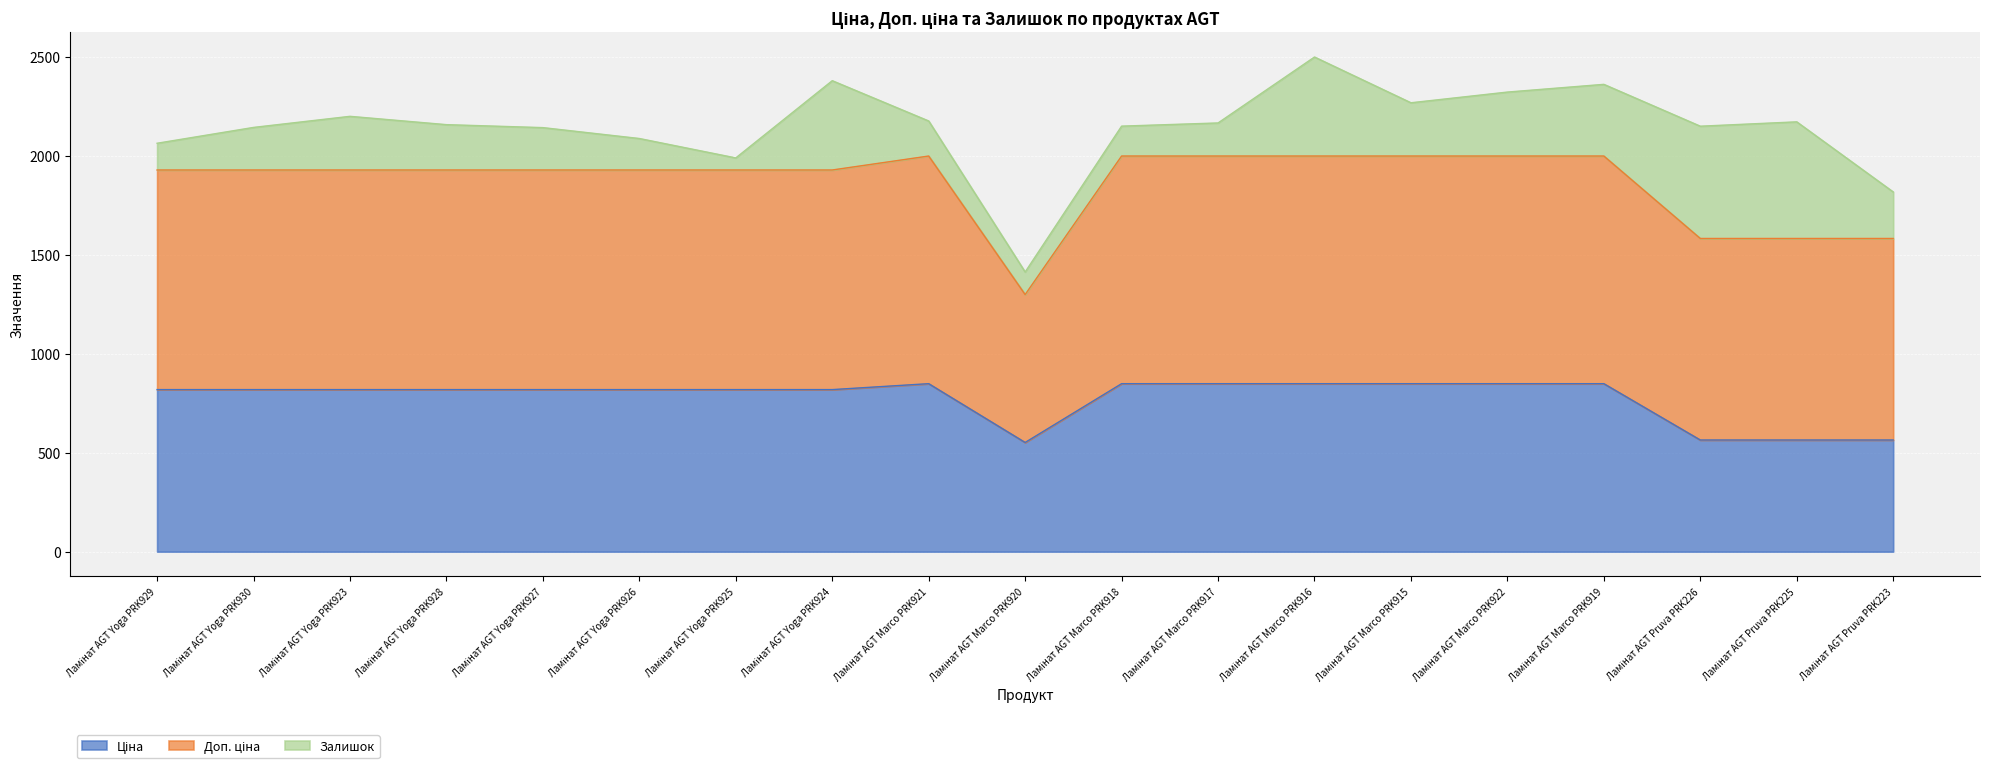

At how many categories does at least one series exceed 867?

18